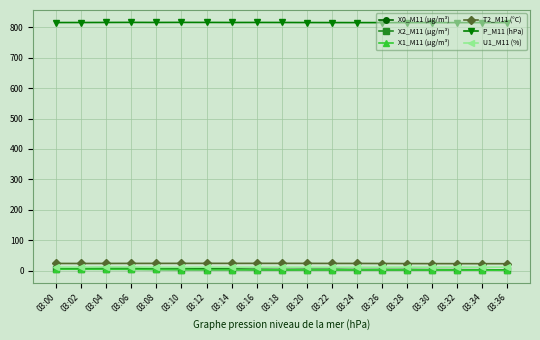

What is the sum of the U1_M11 (%) values at 03:24 and 03:22?

22.2